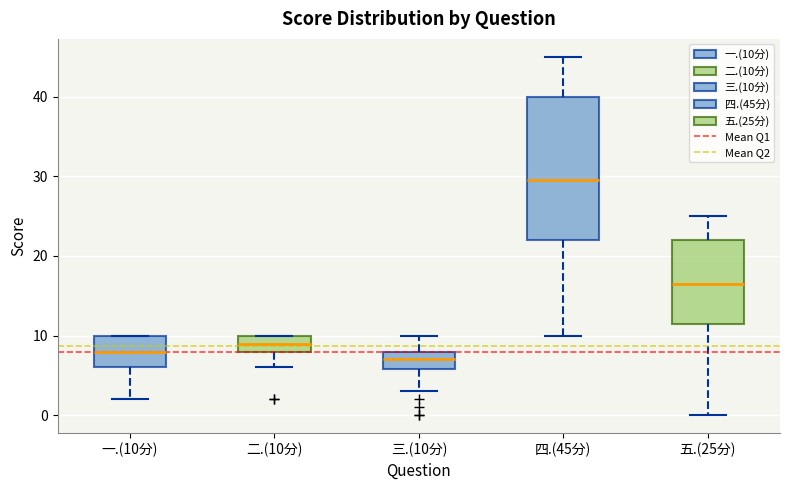

Which box has the highest median line?

四.(45分)